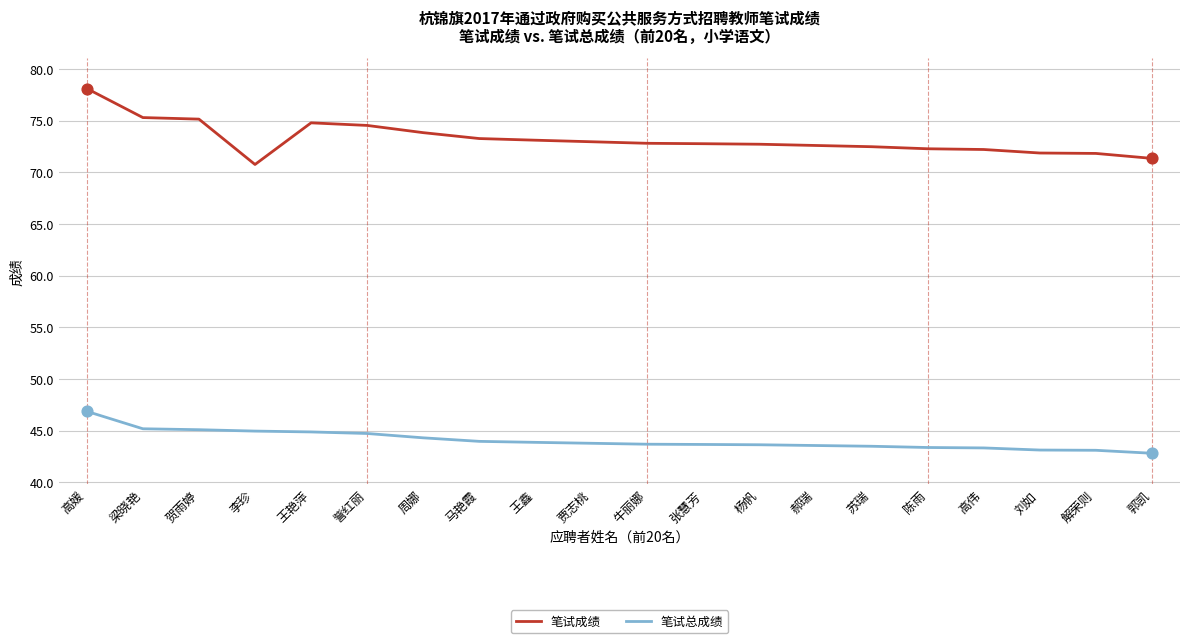

Is the value of 笔试总成绩 at 牛丽娜 greater than the value of 笔试成绩 at 周娜?

No